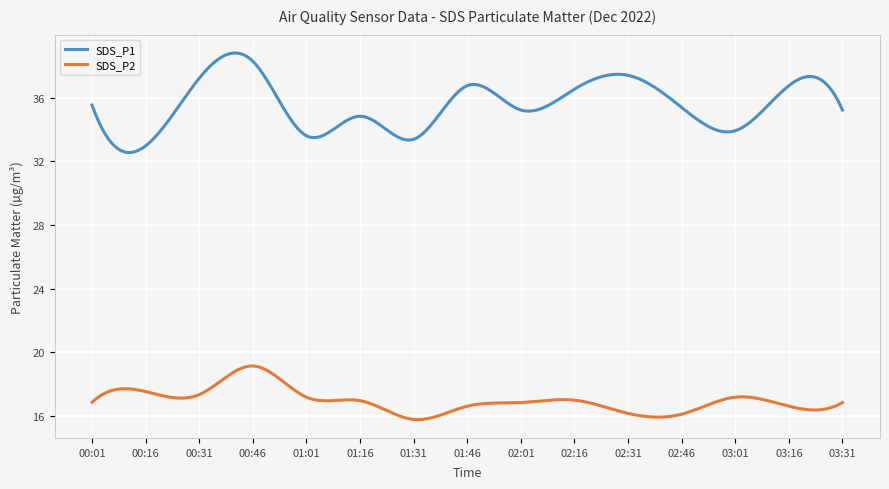

True or false: SDS_P2 and SDS_P1 cross at least once.

False